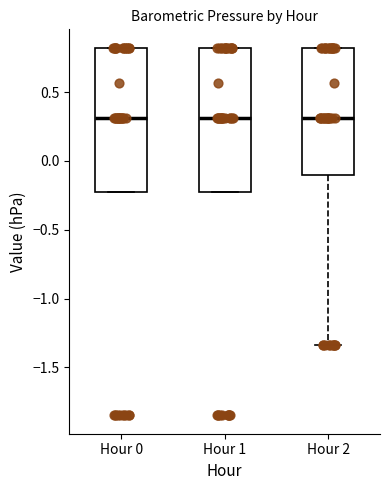

Reading left to right, read every box against the y-axis: the position of its median line, the range the box covers, and the ends of its whiskers. The values are not printed on the chart, so give them approximately, as read against the axis.

Hour 0: median 0.30, box -0.25 to 0.80, whiskers -0.25 to 0.80
Hour 1: median 0.30, box -0.25 to 0.80, whiskers -0.25 to 0.80
Hour 2: median 0.30, box -0.10 to 0.80, whiskers -1.35 to 0.80